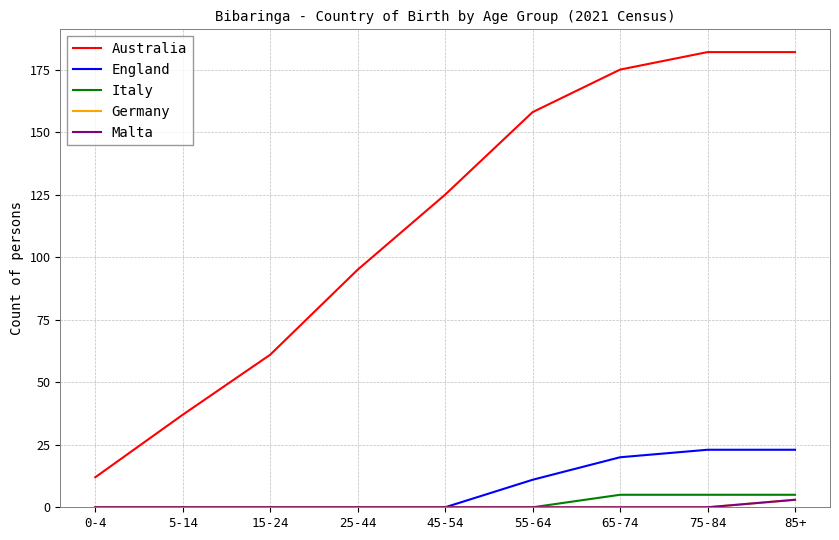

Which series has the largest range (max minus min)?

Australia